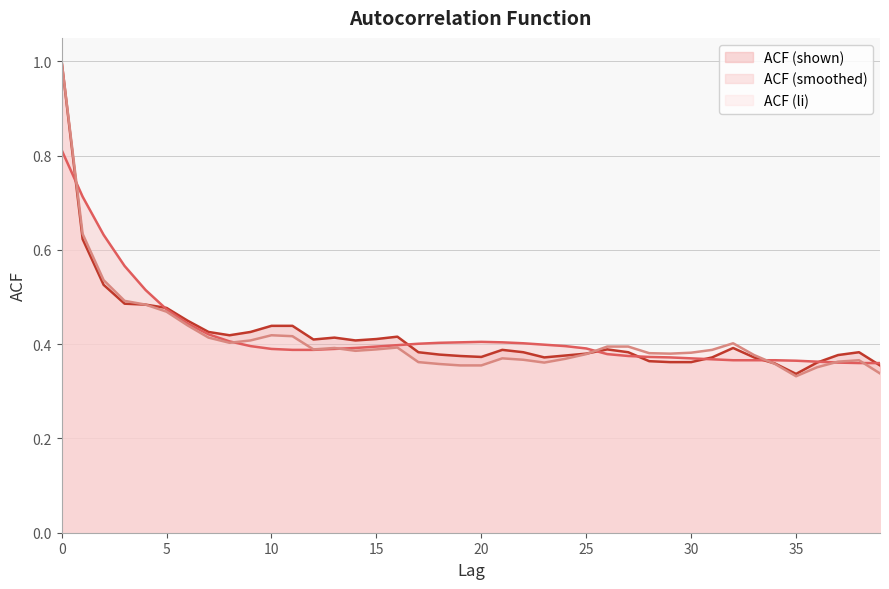

True or false: ACF (smoothed) line and ACF (li) line intersect in this chart.

True